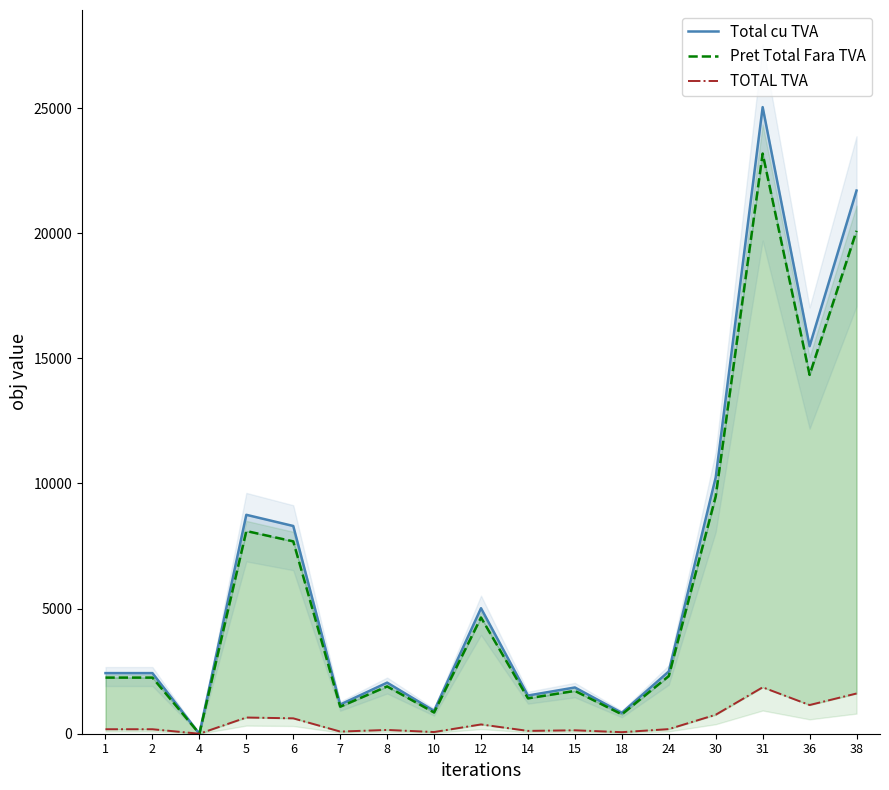

Count the number of data series in this chart.

3